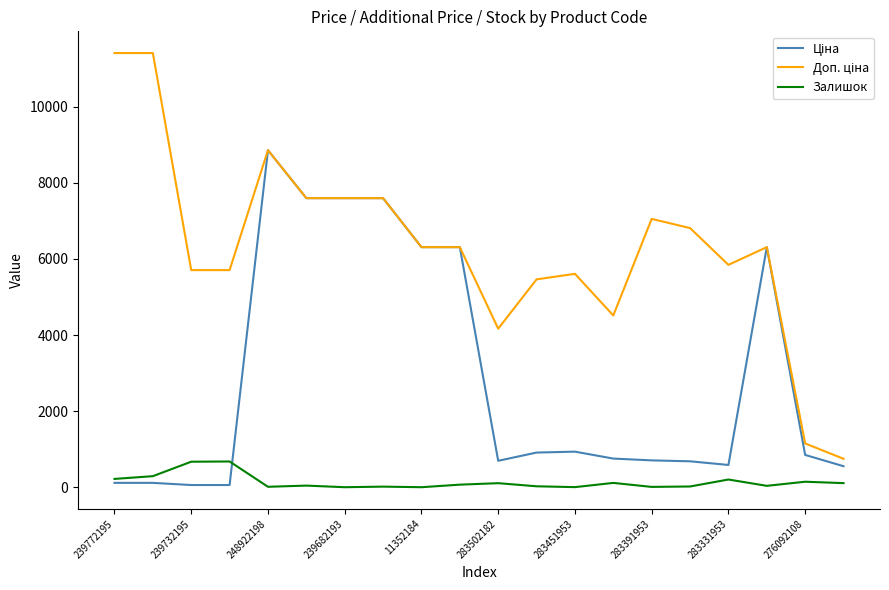

Does the chart display data point markers on the line(s)?

No